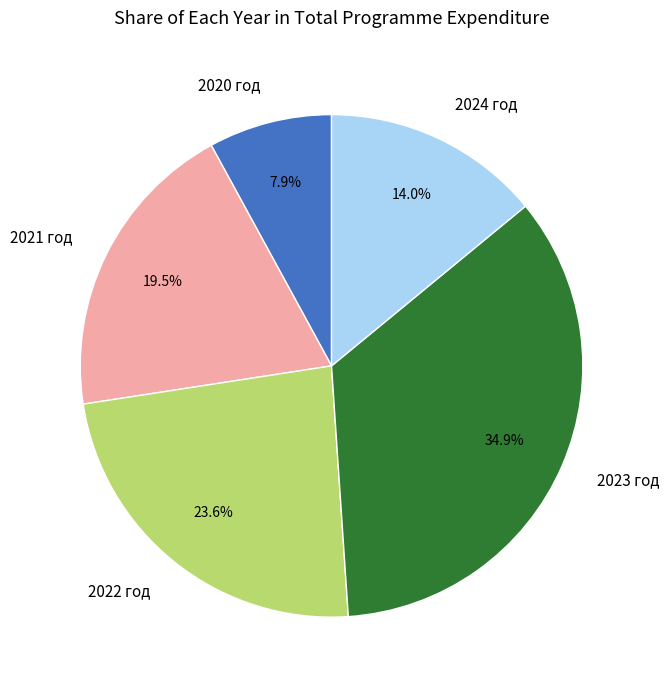

Does any single category account for the majority?

No